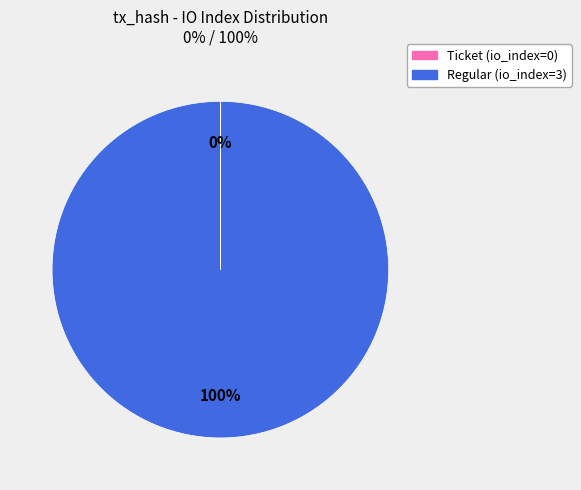

To the nearest percent, what percentage of the pie is Regular?

100%